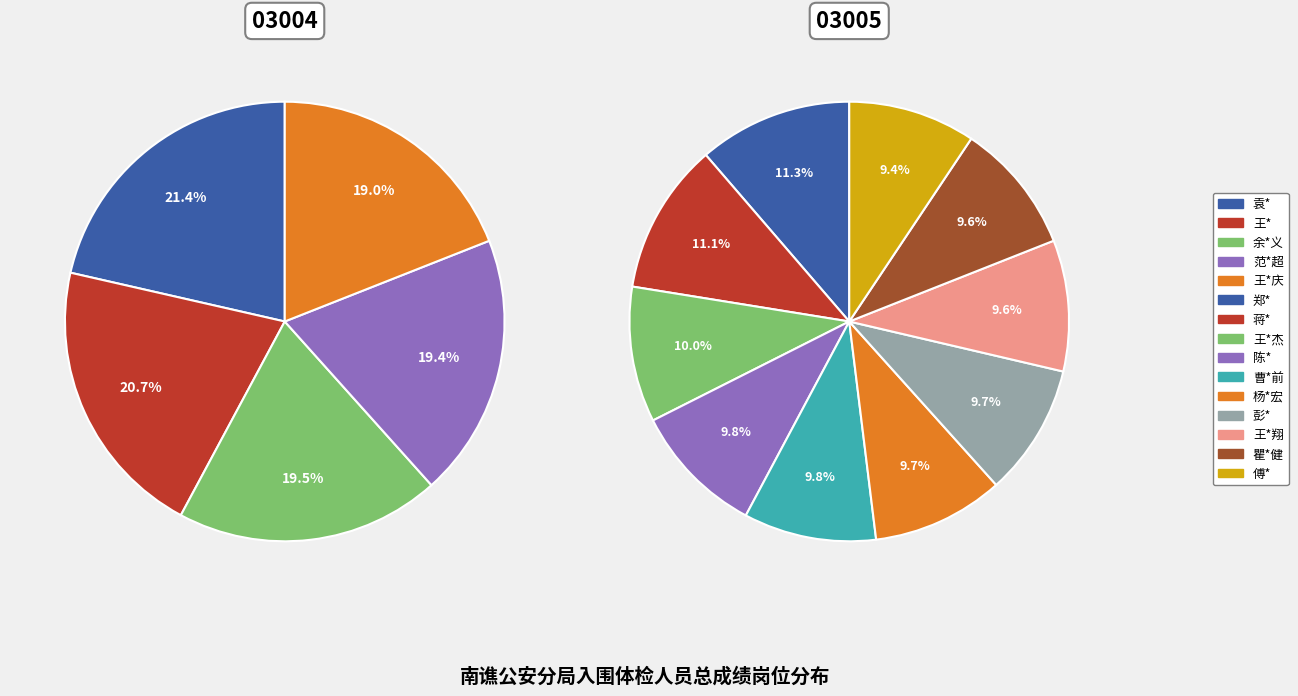

What is the smallest slice in the pie chart?

王*庆